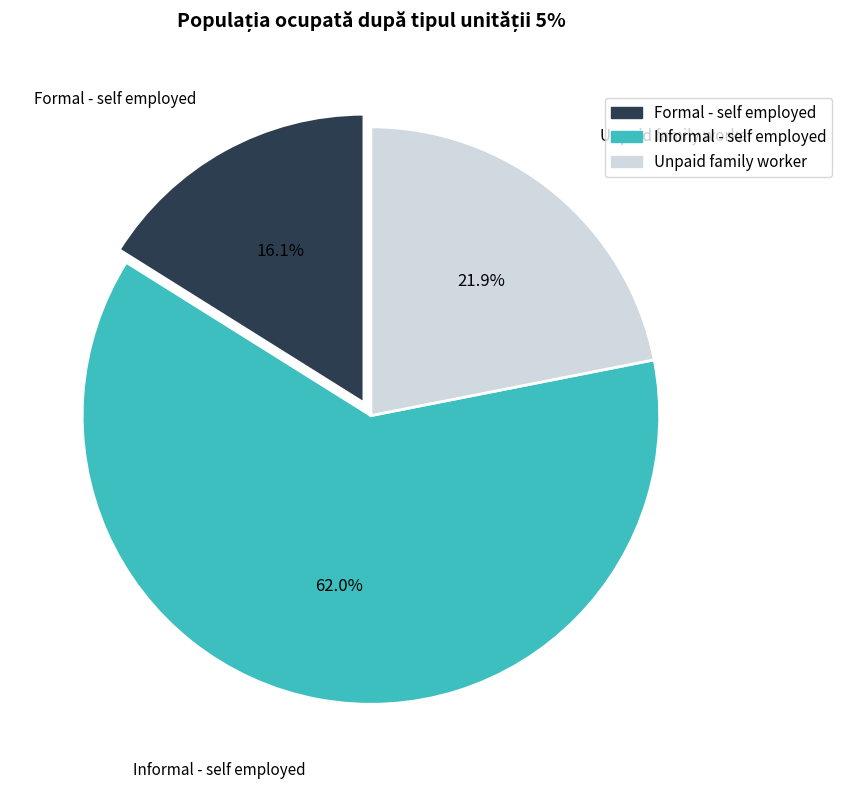

Approximately how many times larger is the value at Informal - self employed compared to Formal - self employed?

3.9